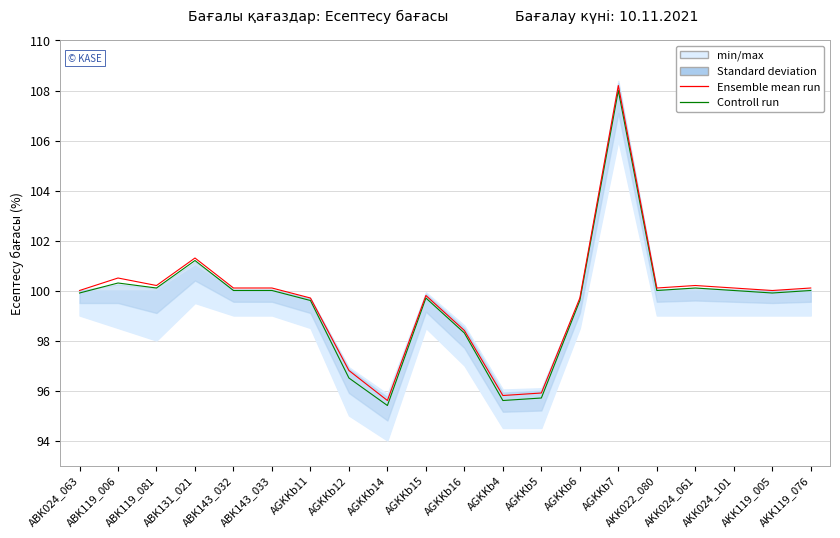

Which series changed the most between AGKKb7 and AKK119_005?

Ensemble mean run